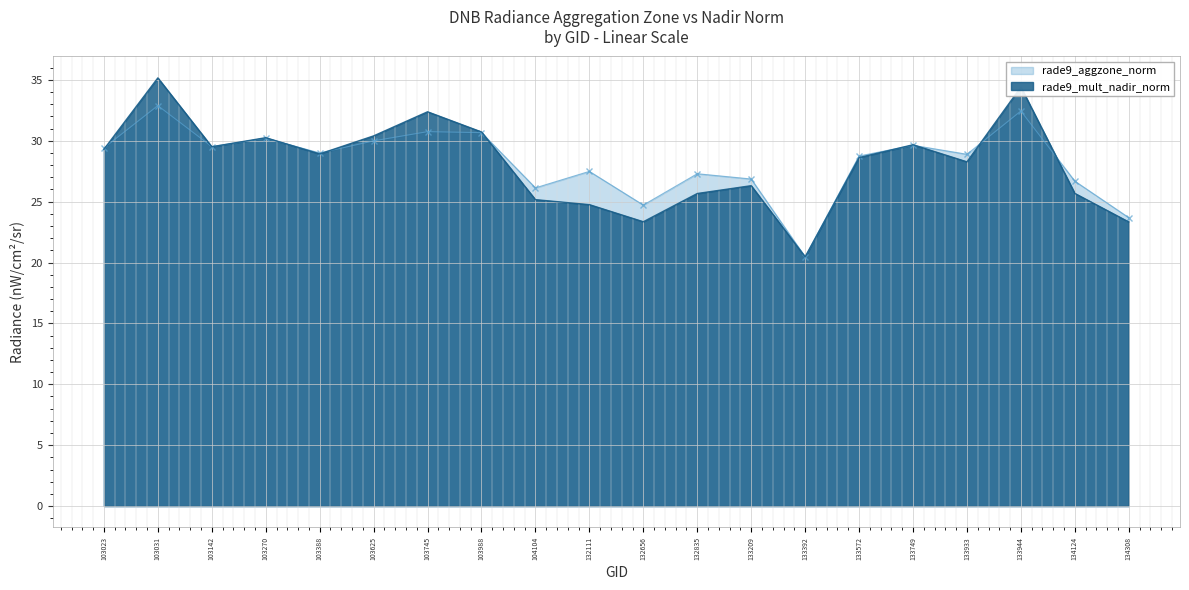

What are all the series names shown in the legend?

rade9_aggzone_norm, rade9_mult_nadir_norm